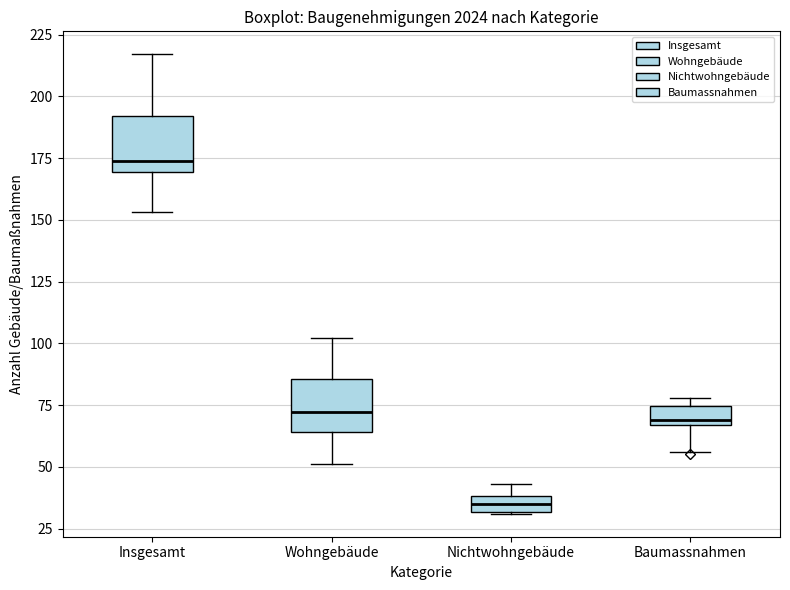

Which box's median line is the lowest?

Nichtwohngebäude